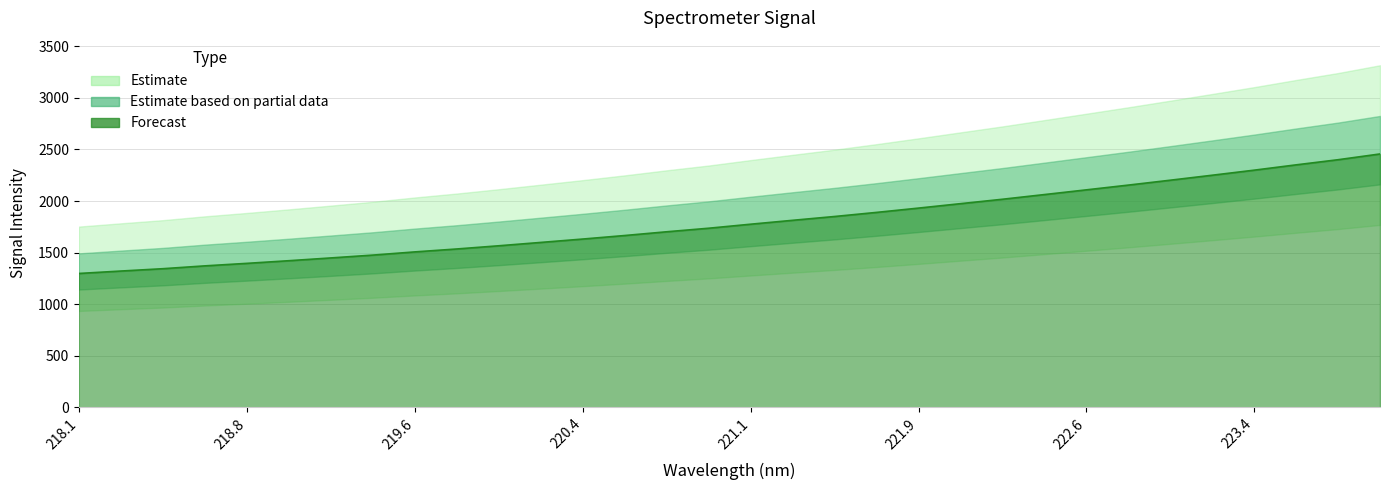

True or false: the data has more than 0 interior local peaks.

False